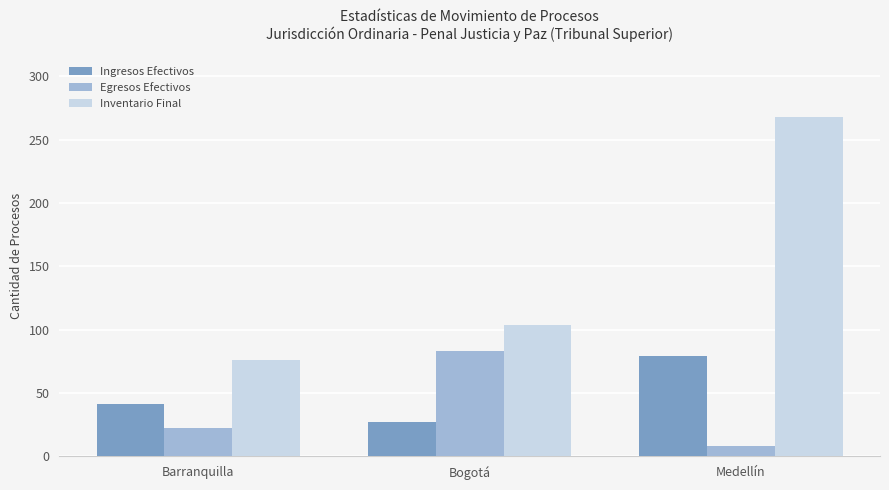

Count the number of data series in this chart.

3